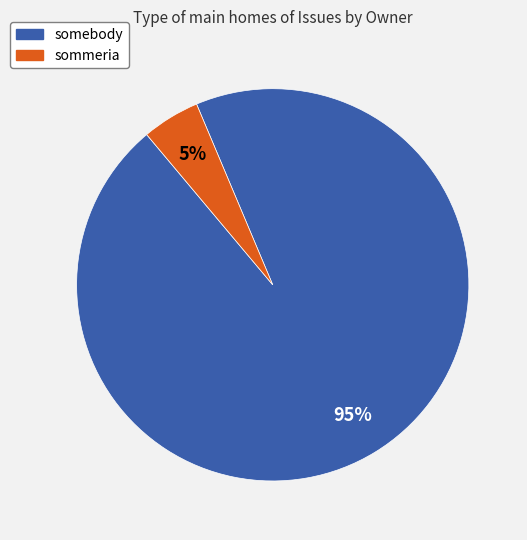

Which has a higher value, somebody or sommeria?

somebody